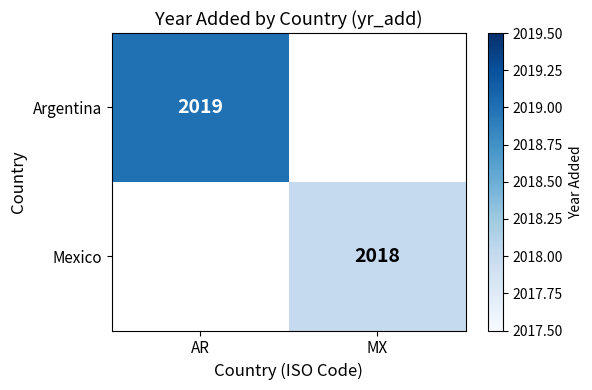

The Mexico series shows 2768 at MX. True or false?

False